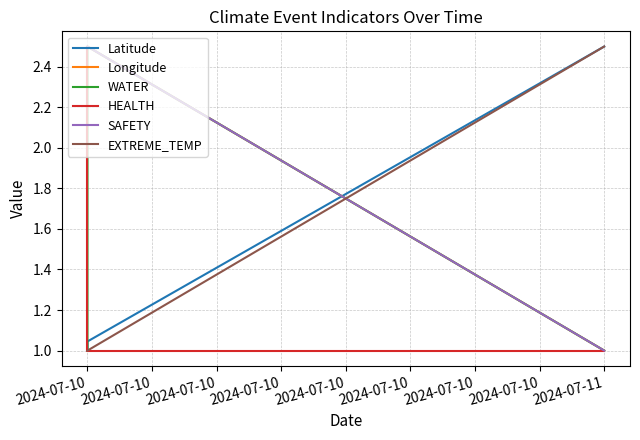

Reading left to right, extract all data points from this chart.

Latitude: 1.0	1.0	2.5
Longitude: 2.5	2.5	1.0
WATER: 1.0	2.5	1.0
HEALTH: 2.5	1.0	1.0
SAFETY: 2.5	2.5	1.0
EXTREME_TEMP: 1.0	1.0	2.5